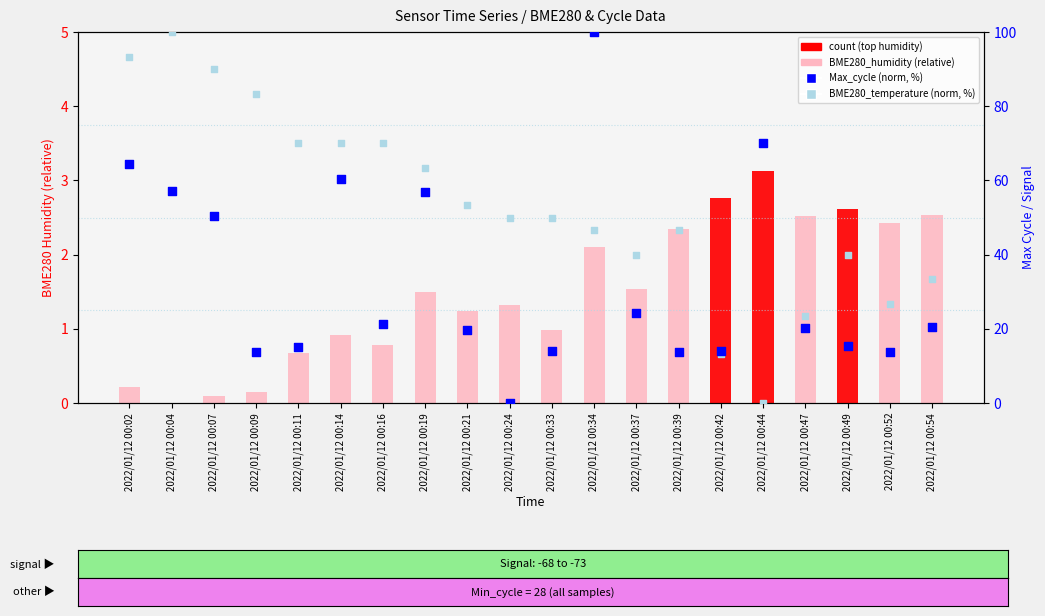

At which category is the sum across all series the highest?

2022/01/12 00:02